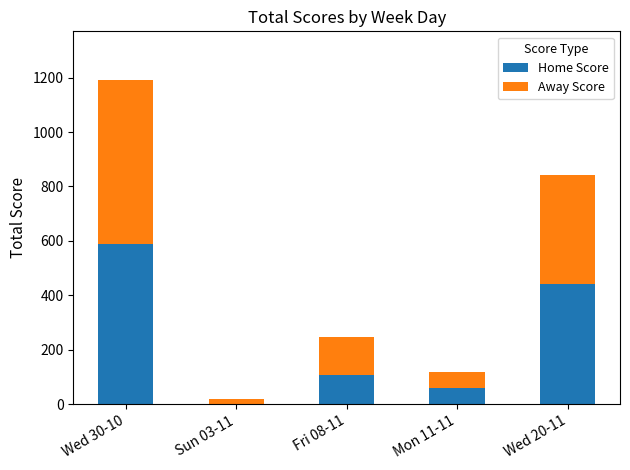

Where is Home Score nearest to the value 294?

Wed 20-11